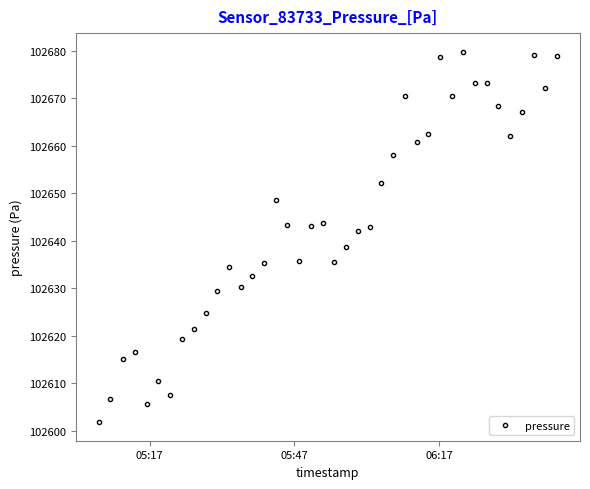

What is the sum of all values?

4105770.3